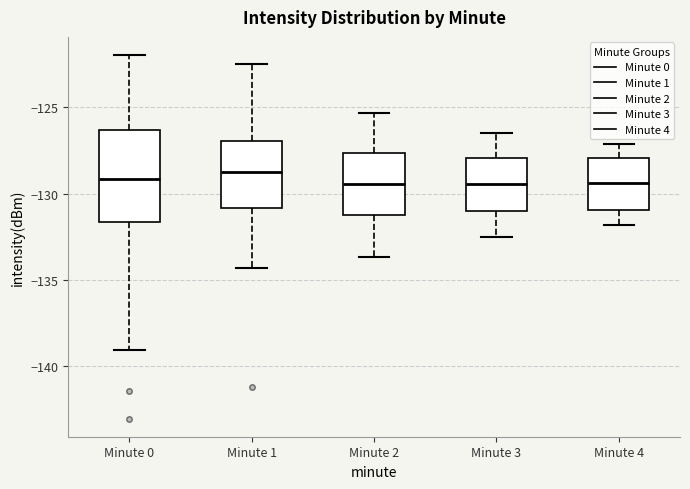

Where does the median line of the box for Minute 2 sit on the y-axis? The values are not printed on the chart, so give them approximately, as read against the axis.

-129.5